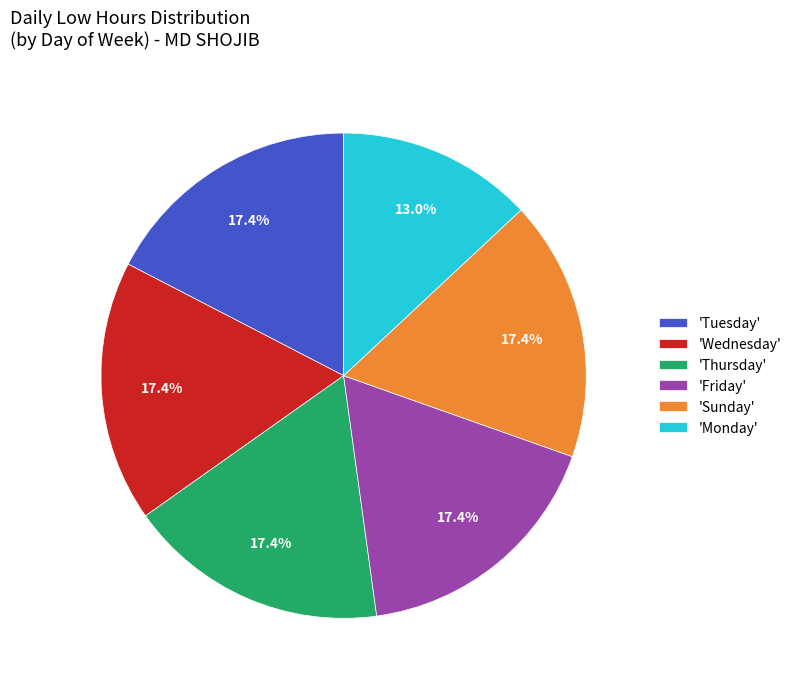

Is the sum of 'Tuesday' and 'Friday' greater than half?

No